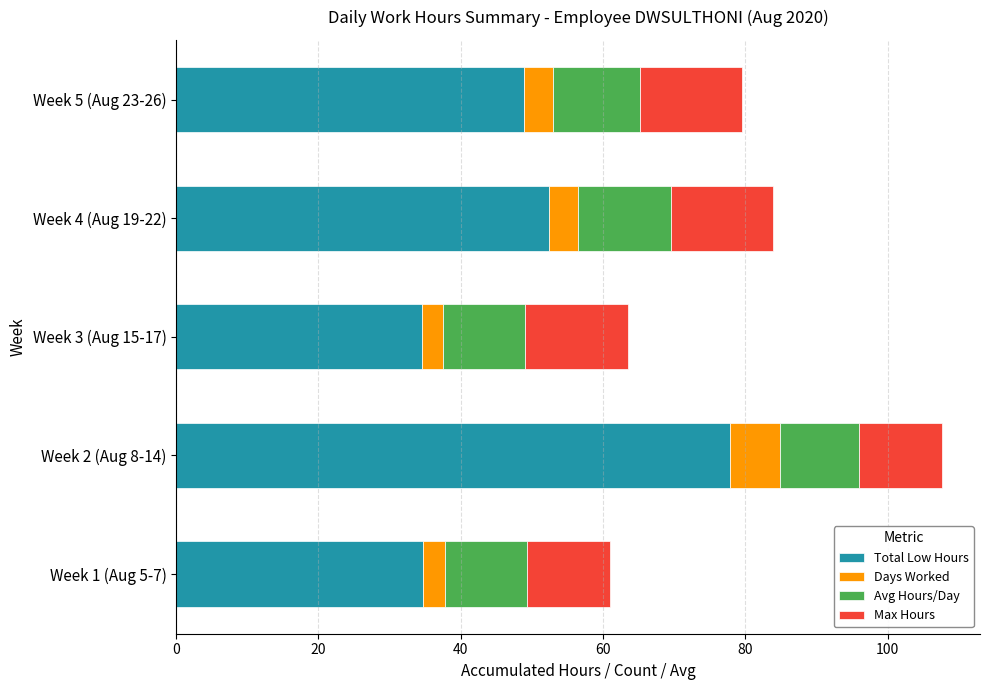

What is the maximum value for Total Low Hours?

77.8